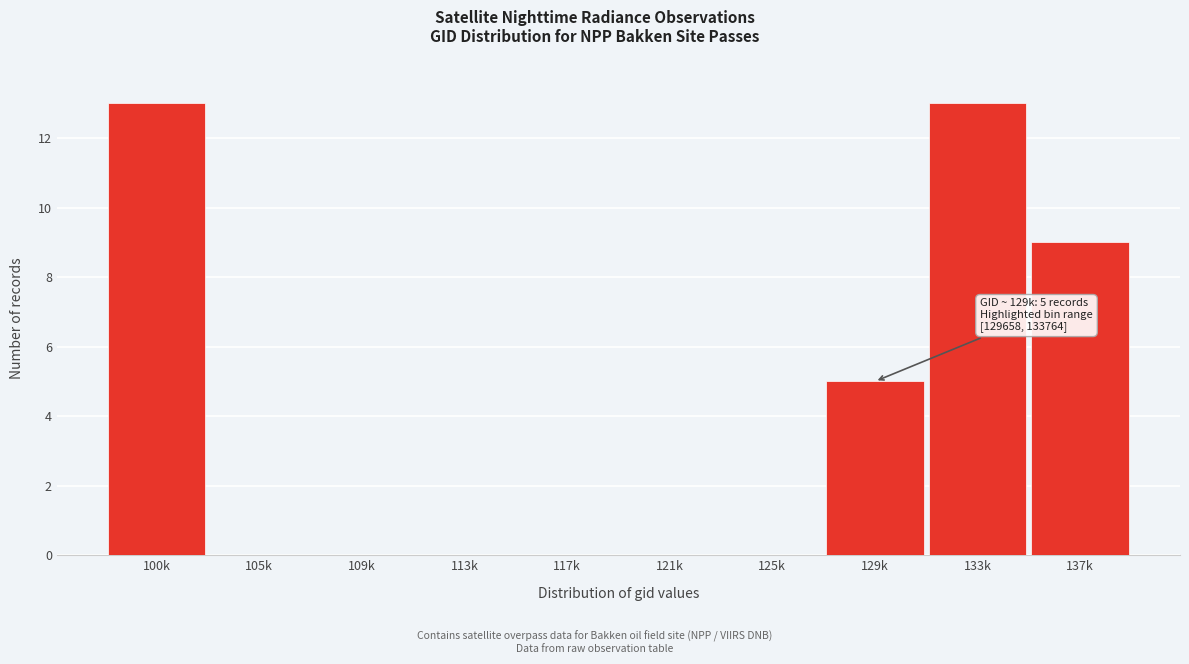

Reading left to right, extract all data points from this chart.

100k=13	105k=0	109k=0	113k=0	117k=0	121k=0	125k=0	129k=5	133k=13	137k=9